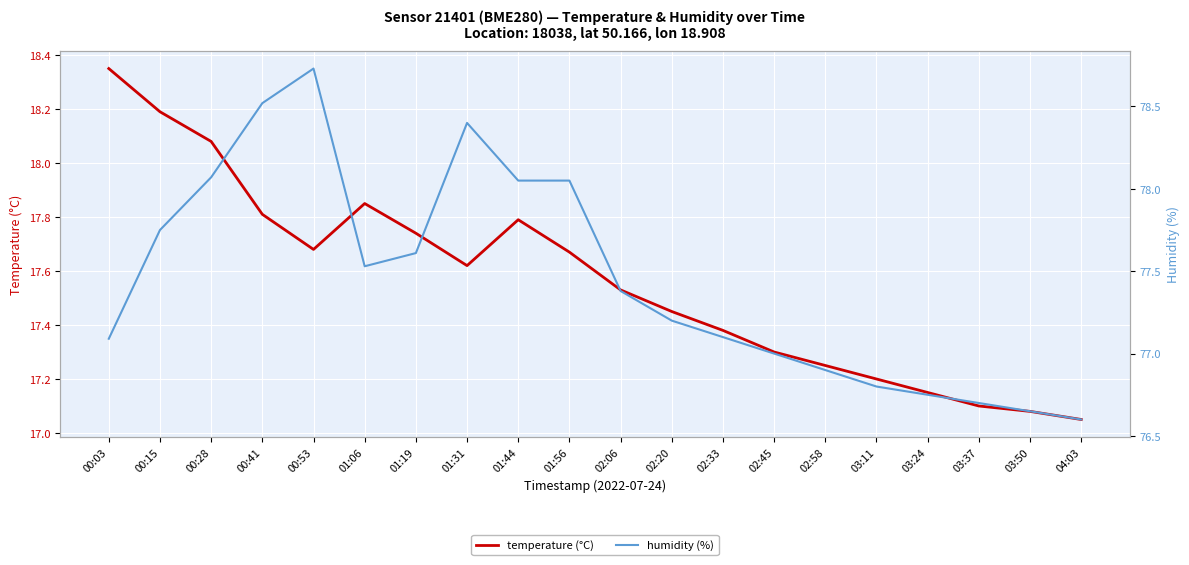

Is the value of temperature (°C) at 03:37 greater than the value of humidity (%) at 03:11?

No